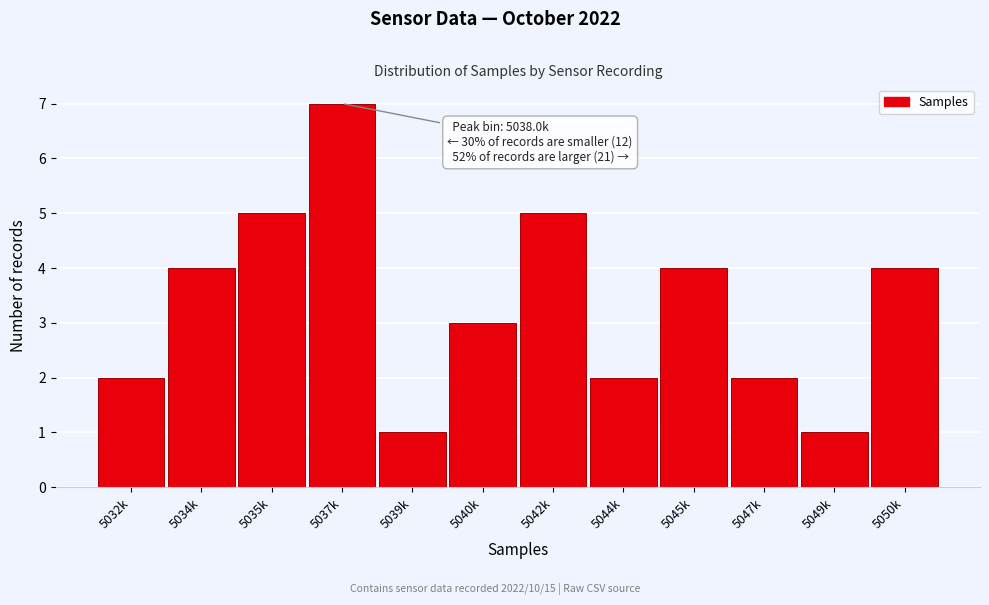

Reading left to right, list all the values displayed in this chart.

2	4	5	7	1	3	5	2	4	2	1	4